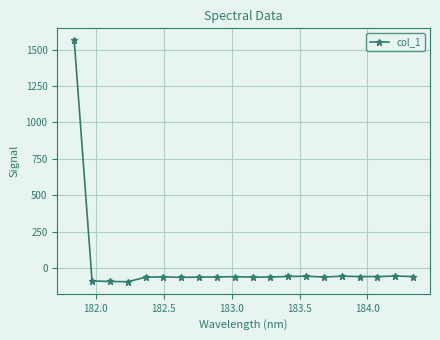

What is the maximum value shown in the chart?

1562.7